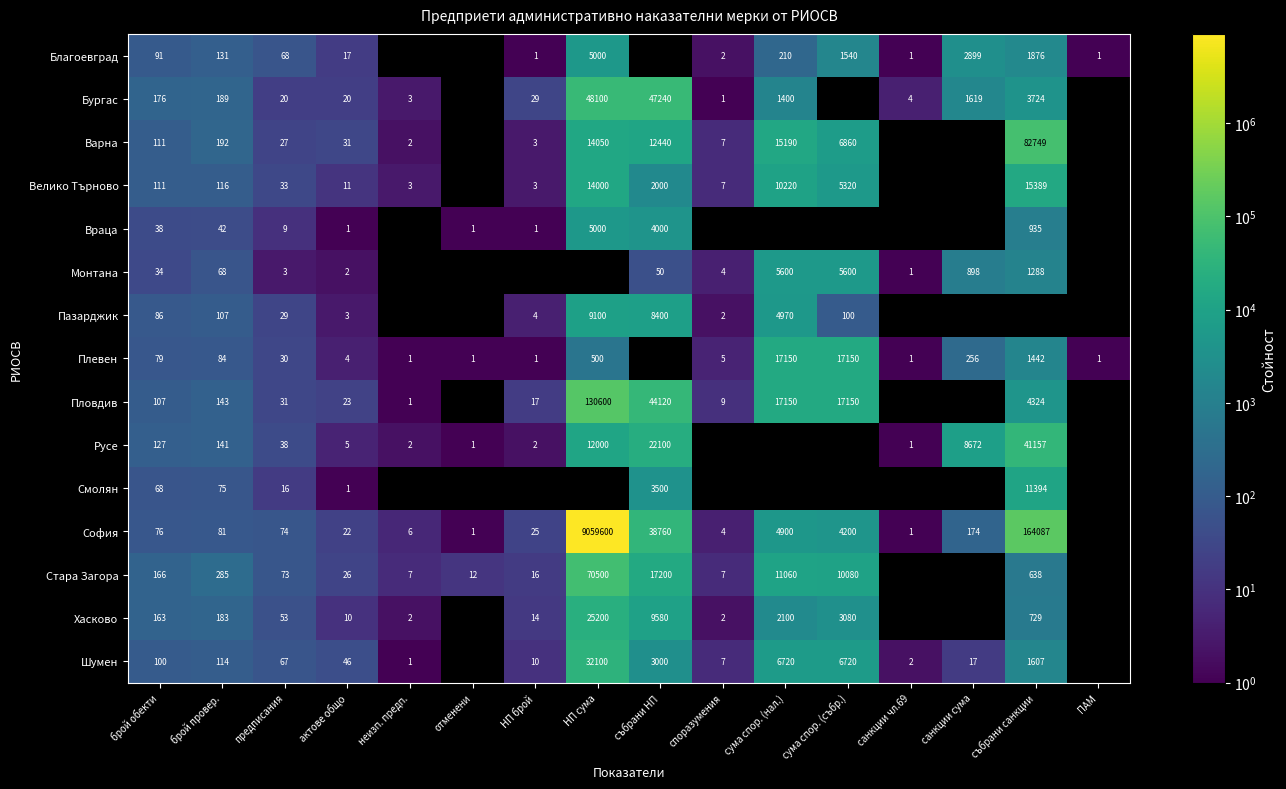

Is the value of Враца at брой провер. greater than the value of Стара Загора at предписания?

No